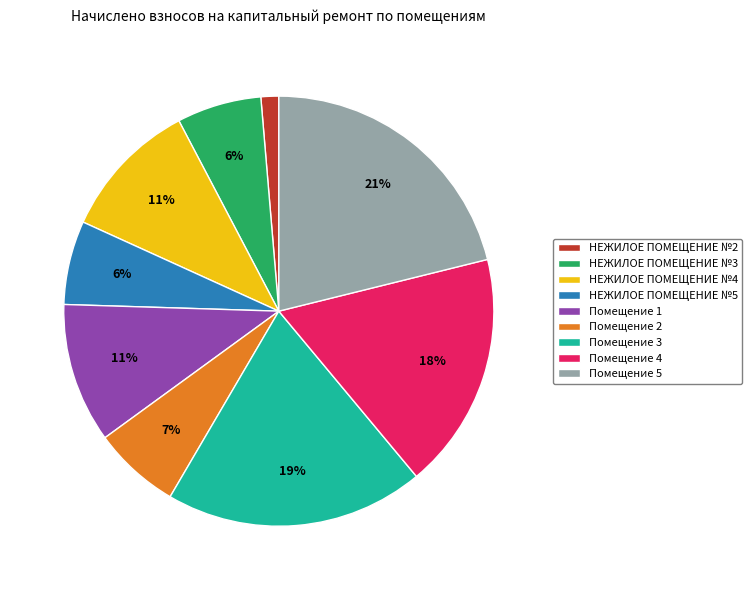

Is Помещение 4 the majority of the pie?

No